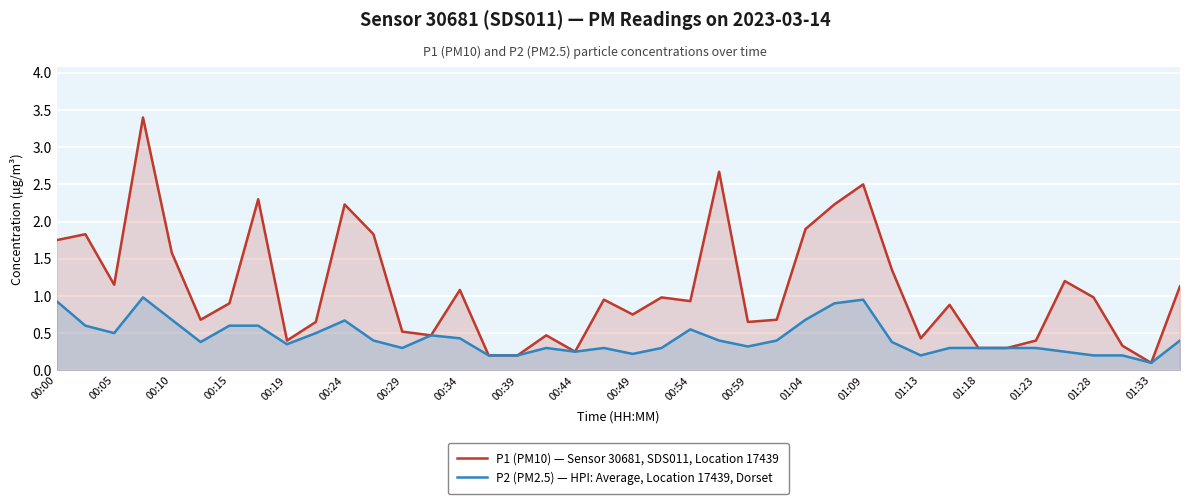

Which category has the lowest value across all series?

01:33